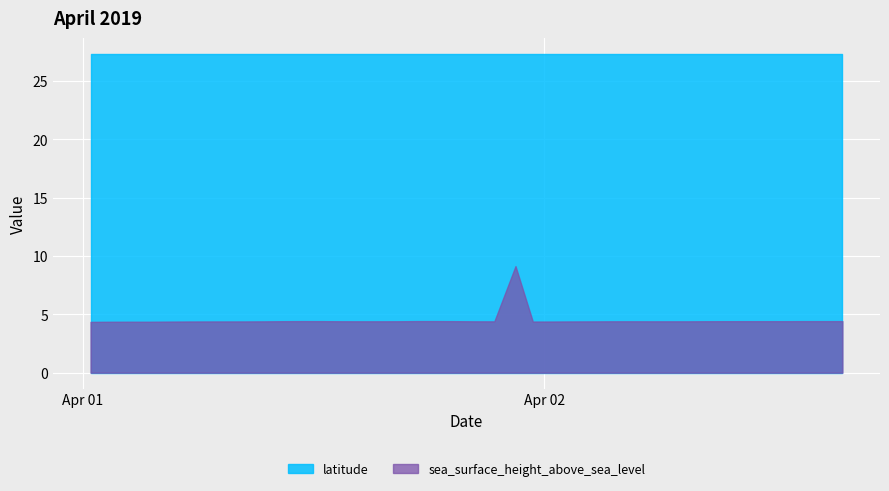

Reading left to right, what are all the values shown in this chart?

sea_surface_height_above_sea_level: 2019-04-01T00:24:00Z=4.4	2019-04-01T01:24:00Z=4.4	2019-04-01T02:24:00Z=4.4	2019-04-01T03:24:00Z=4.4	2019-04-01T04:24:00Z=4.4	2019-04-01T05:24:00Z=4.4	2019-04-01T06:24:00Z=4.4	2019-04-01T07:24:00Z=4.4	2019-04-01T08:24:00Z=4.4	2019-04-01T09:24:00Z=4.4	2019-04-01T10:24:00Z=4.4	2019-04-01T11:24:00Z=4.4	2019-04-01T12:24:00Z=4.4	2019-04-01T13:24:00Z=4.4	2019-04-01T14:24:00Z=4.4	2019-04-01T15:30:00Z=4.4	2019-04-01T16:24:00Z=4.4	2019-04-01T17:24:00Z=4.4	2019-04-01T18:24:00Z=4.4	2019-04-01T19:24:00Z=4.4	2019-04-01T20:24:00Z=4.4	2019-04-01T21:24:00Z=4.4	2019-04-01T22:30:00Z=9.1	2019-04-01T23:24:00Z=4.4	2019-04-02T00:24:00Z=4.4	2019-04-02T01:24:00Z=4.4	2019-04-02T02:24:00Z=4.4	2019-04-02T03:24:00Z=4.4	2019-04-02T04:24:00Z=4.4	2019-04-02T05:48:00Z=4.4	2019-04-02T06:24:00Z=4.4	2019-04-02T07:24:00Z=4.4	2019-04-02T08:24:00Z=4.4	2019-04-02T09:24:00Z=4.4	2019-04-02T10:24:00Z=4.4	2019-04-02T11:24:00Z=4.4	2019-04-02T12:24:00Z=4.4	2019-04-02T13:24:00Z=4.4	2019-04-02T14:24:00Z=4.4	2019-04-02T15:30:00Z=4.4
latitude: 2019-04-01T00:24:00Z=27.3	2019-04-01T01:24:00Z=27.3	2019-04-01T02:24:00Z=27.3	2019-04-01T03:24:00Z=27.3	2019-04-01T04:24:00Z=27.3	2019-04-01T05:24:00Z=27.3	2019-04-01T06:24:00Z=27.3	2019-04-01T07:24:00Z=27.3	2019-04-01T08:24:00Z=27.3	2019-04-01T09:24:00Z=27.3	2019-04-01T10:24:00Z=27.3	2019-04-01T11:24:00Z=27.3	2019-04-01T12:24:00Z=27.3	2019-04-01T13:24:00Z=27.3	2019-04-01T14:24:00Z=27.3	2019-04-01T15:30:00Z=27.3	2019-04-01T16:24:00Z=27.3	2019-04-01T17:24:00Z=27.3	2019-04-01T18:24:00Z=27.3	2019-04-01T19:24:00Z=27.3	2019-04-01T20:24:00Z=27.3	2019-04-01T21:24:00Z=27.3	2019-04-01T22:30:00Z=27.3	2019-04-01T23:24:00Z=27.3	2019-04-02T00:24:00Z=27.3	2019-04-02T01:24:00Z=27.3	2019-04-02T02:24:00Z=27.3	2019-04-02T03:24:00Z=27.3	2019-04-02T04:24:00Z=27.3	2019-04-02T05:48:00Z=27.3	2019-04-02T06:24:00Z=27.3	2019-04-02T07:24:00Z=27.3	2019-04-02T08:24:00Z=27.3	2019-04-02T09:24:00Z=27.3	2019-04-02T10:24:00Z=27.3	2019-04-02T11:24:00Z=27.3	2019-04-02T12:24:00Z=27.3	2019-04-02T13:24:00Z=27.3	2019-04-02T14:24:00Z=27.3	2019-04-02T15:30:00Z=27.3